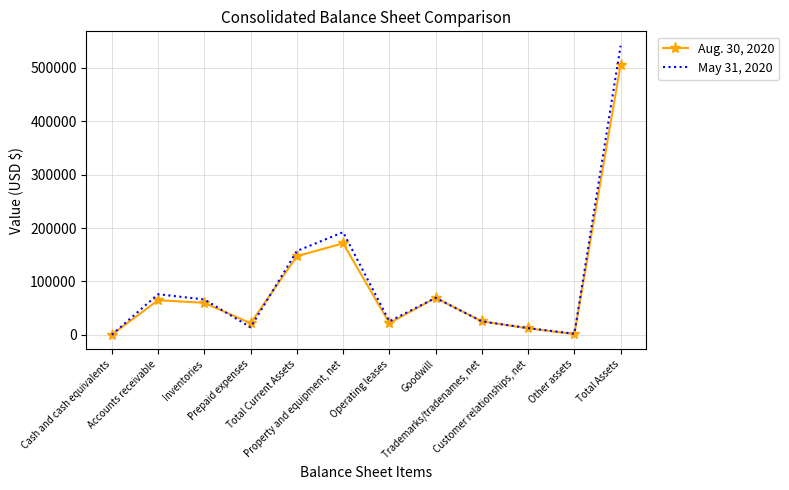

Which series has the largest range (max minus min)?

May 31, 2020